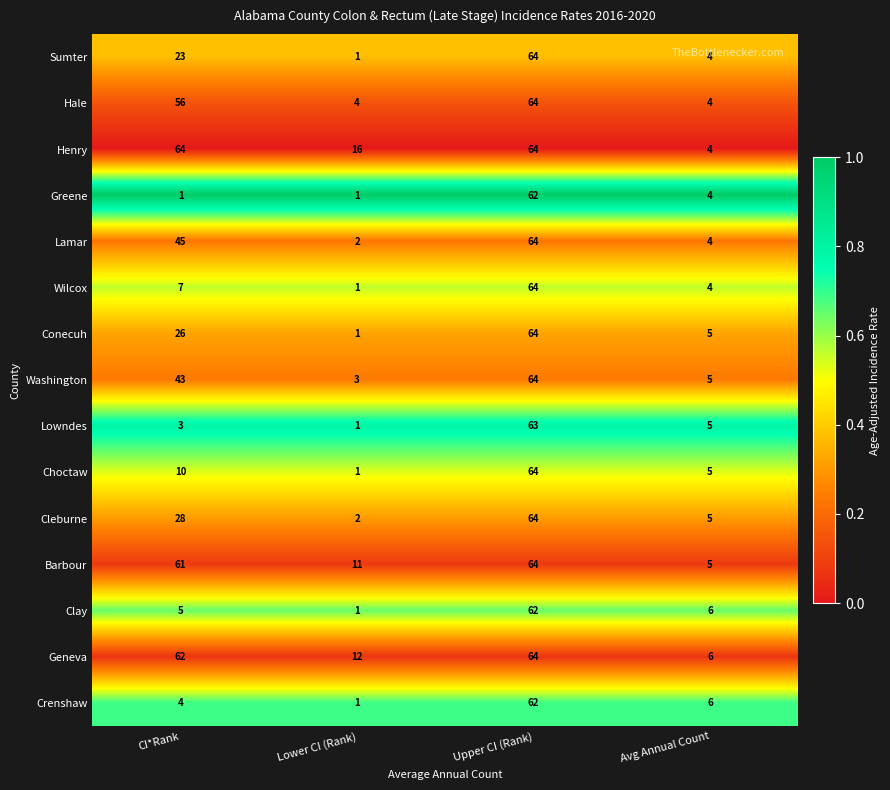

What is the spread (max minus min) of values at Upper CI (Rank)?

2